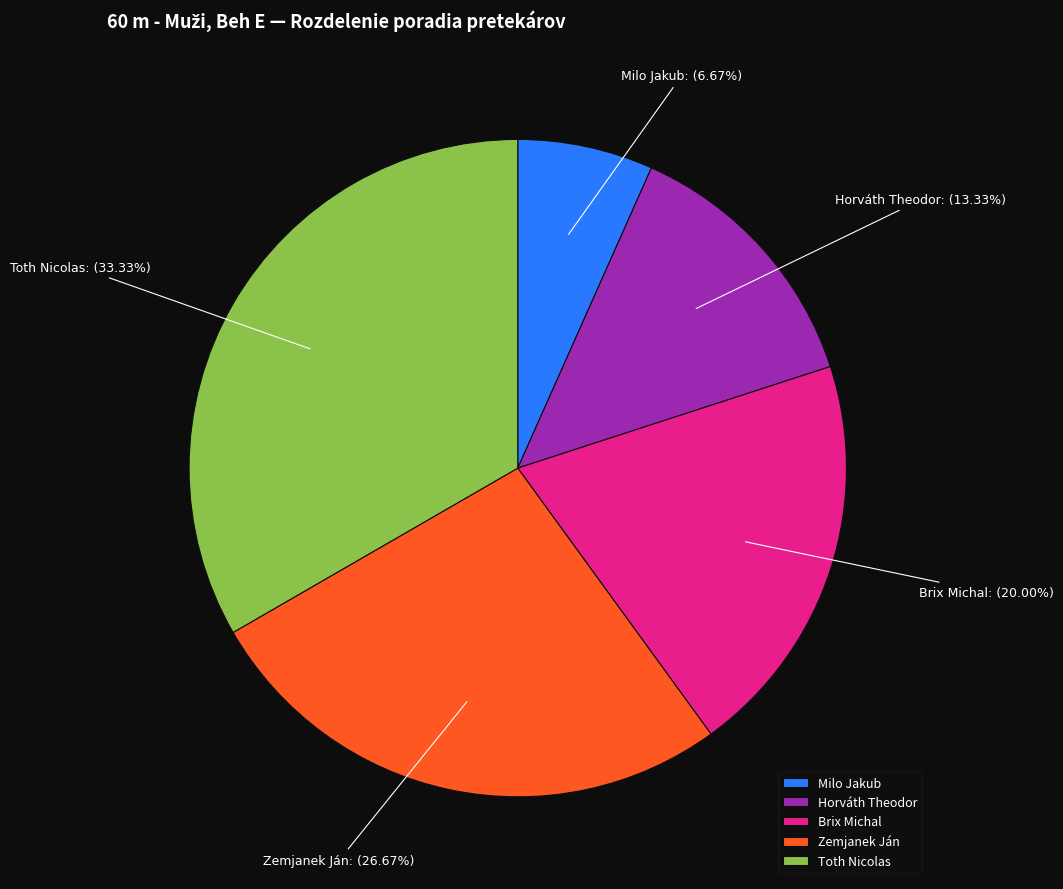

Does Zemjanek Ján represent more than half of the total?

No